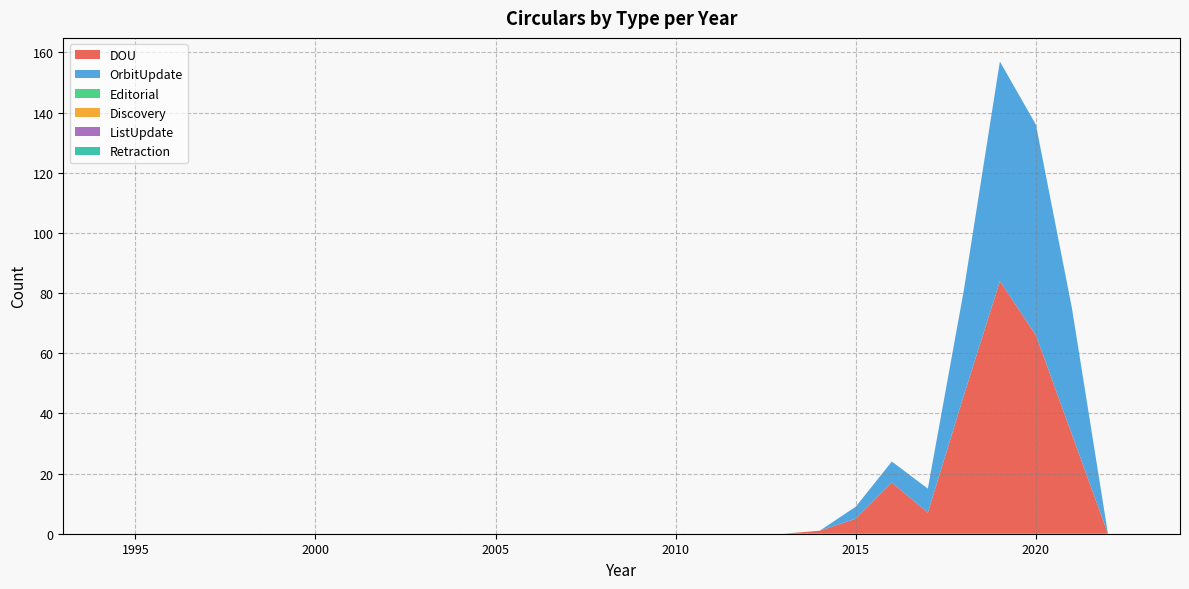

Reading right to left, what are all the values shown in this chart?

DOU: 0	0	0	33	66	84	46	7	17	5	1	0	0	0	0	0	0	0	0	0	0	0	0	0	0	0	0	0	0	0	0	0
OrbitUpdate: 0	0	0	42	70	73	35	8	7	4	0	0	0	0	0	0	0	0	0	0	0	0	0	0	0	0	0	0	0	0	0	0
Editorial: 0	0	0	0	0	0	0	0	0	0	0	0	0	0	0	0	0	0	0	0	0	0	0	0	0	0	0	0	0	0	0	0
Discovery: 0	0	0	0	0	0	0	0	0	0	0	0	0	0	0	0	0	0	0	0	0	0	0	0	0	0	0	0	0	0	0	0
ListUpdate: 0	0	0	0	0	0	0	0	0	0	0	0	0	0	0	0	0	0	0	0	0	0	0	0	0	0	0	0	0	0	0	0
Retraction: 0	0	0	0	0	0	0	0	0	0	0	0	0	0	0	0	0	0	0	0	0	0	0	0	0	0	0	0	0	0	0	0